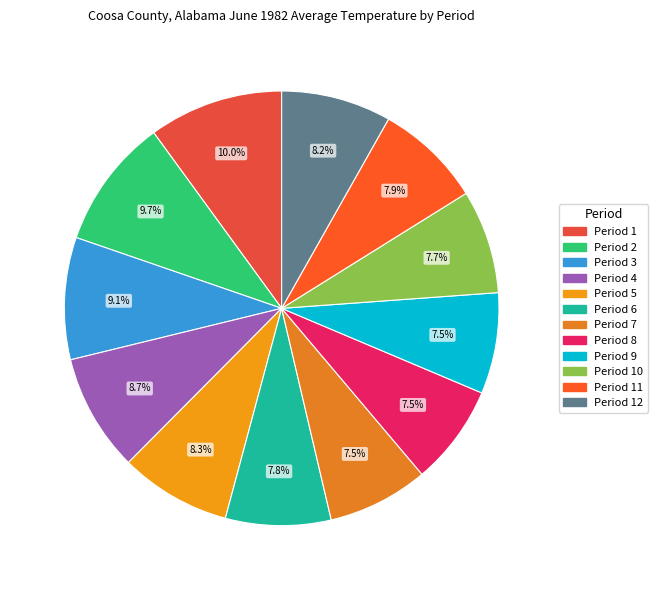

What is the largest slice in the pie chart?

Period 1